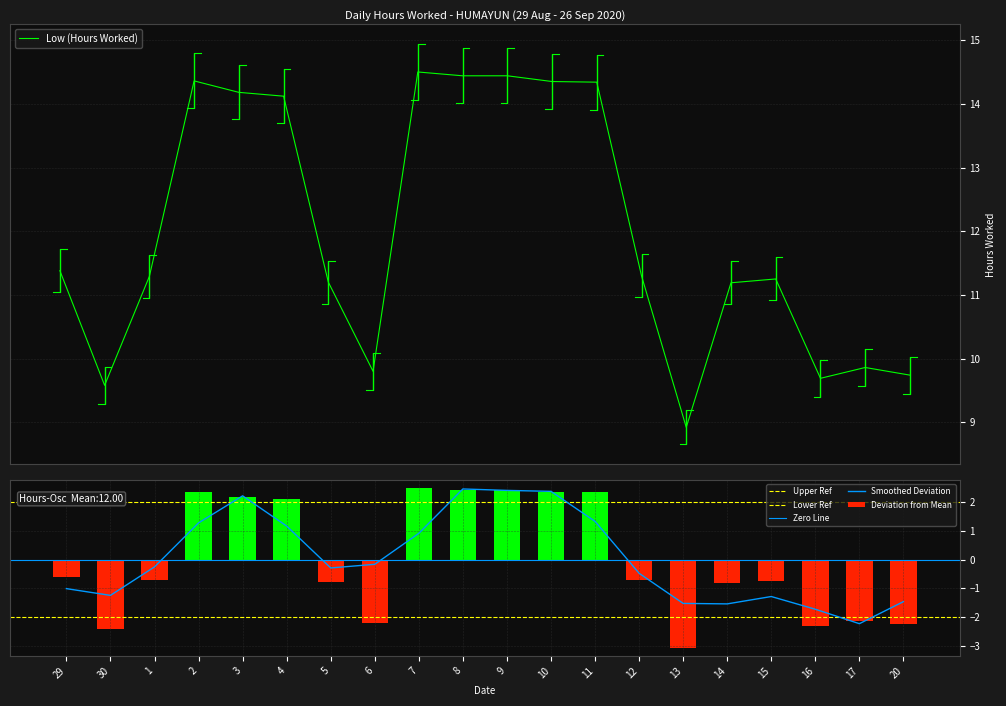

Where is the data nearest to the value 11?

14